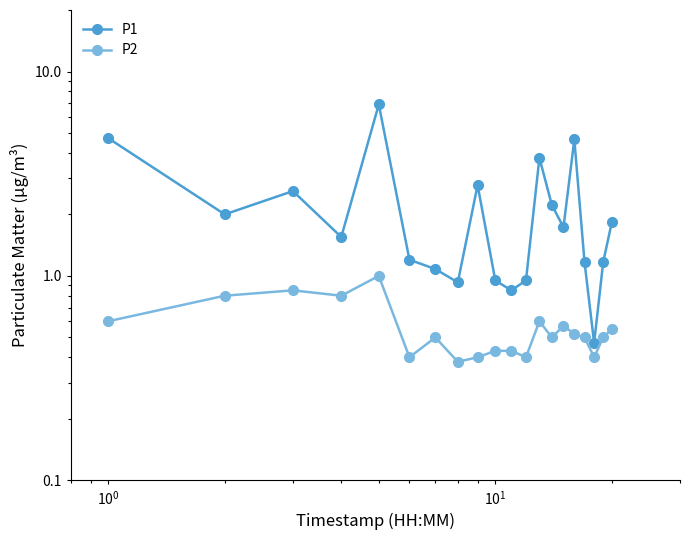

What is the value of the P1 point at the 7th from the left?

1.1